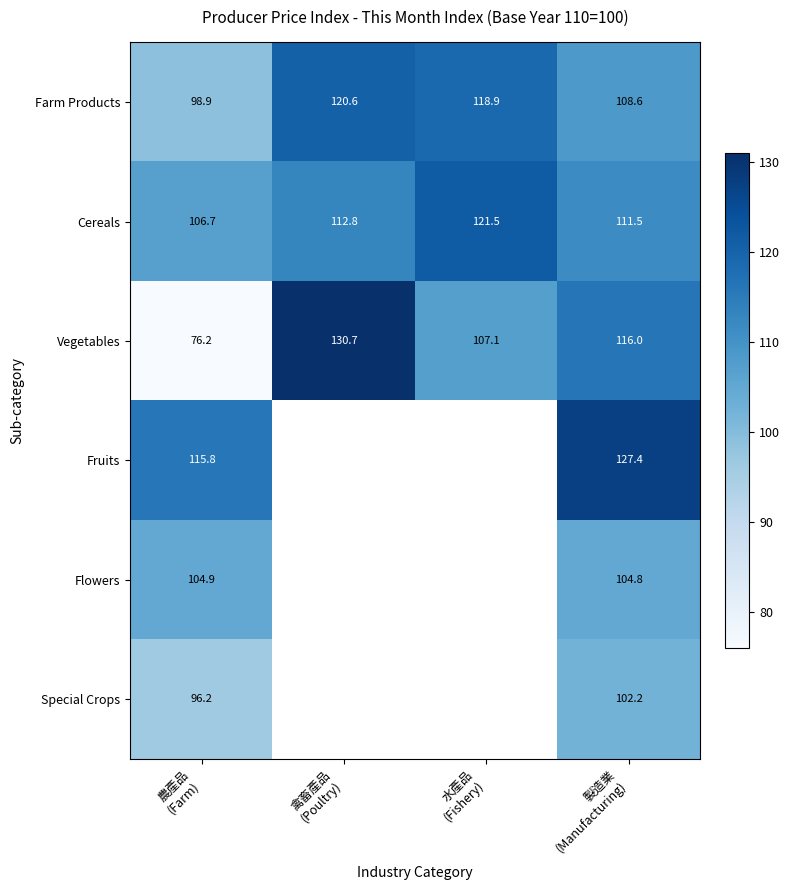

What is the difference between the maximum and minimum values in the Vegetables series?

54.5